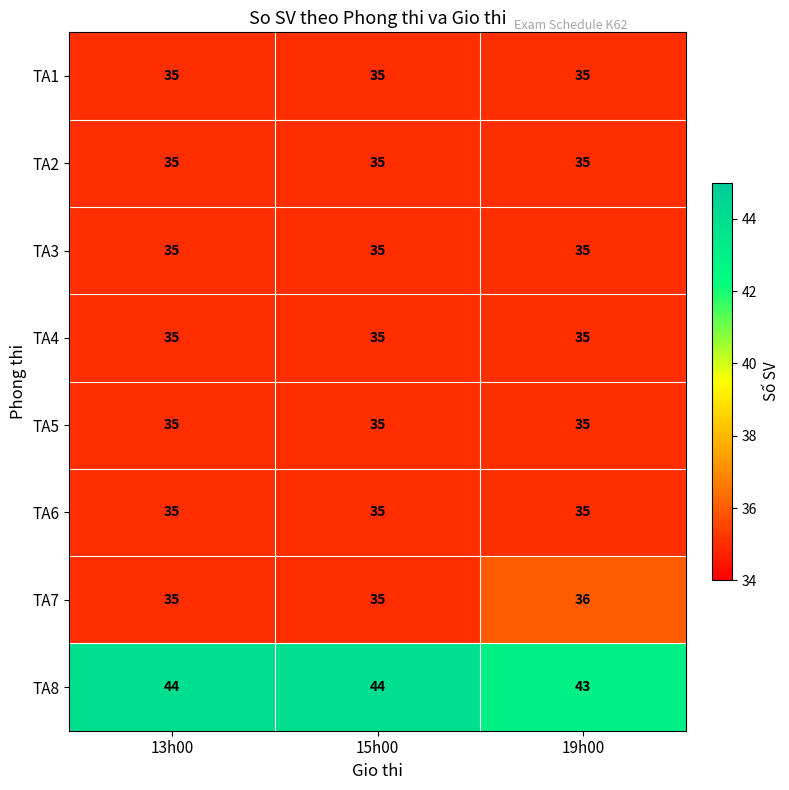

What is the sum of the TA6 values at 15h00 and 13h00?

70